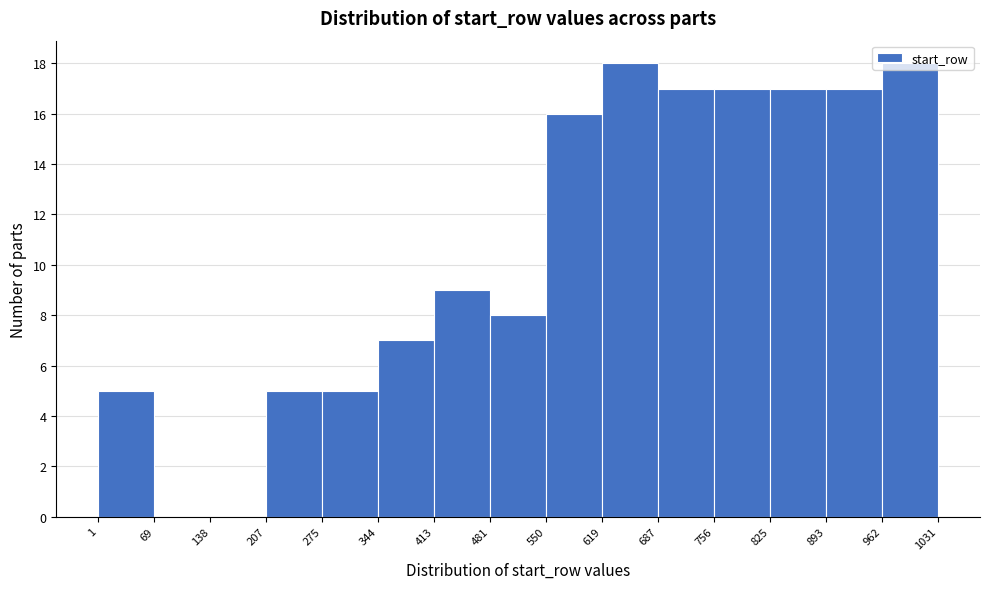

Reading left to right, transcribe this chart: for each bar, give the range it covers on the x-axis and its height. The values are not printed on the chart, so give them approximately, as read against the axis.

1 to 69: 5
69 to 138: 0
138 to 207: 0
207 to 275: 5
275 to 344: 5
344 to 413: 7
413 to 481: 9
481 to 550: 8
550 to 619: 16
619 to 687: 18
687 to 756: 17
756 to 825: 17
825 to 893: 17
893 to 962: 17
962 to 1031: 18